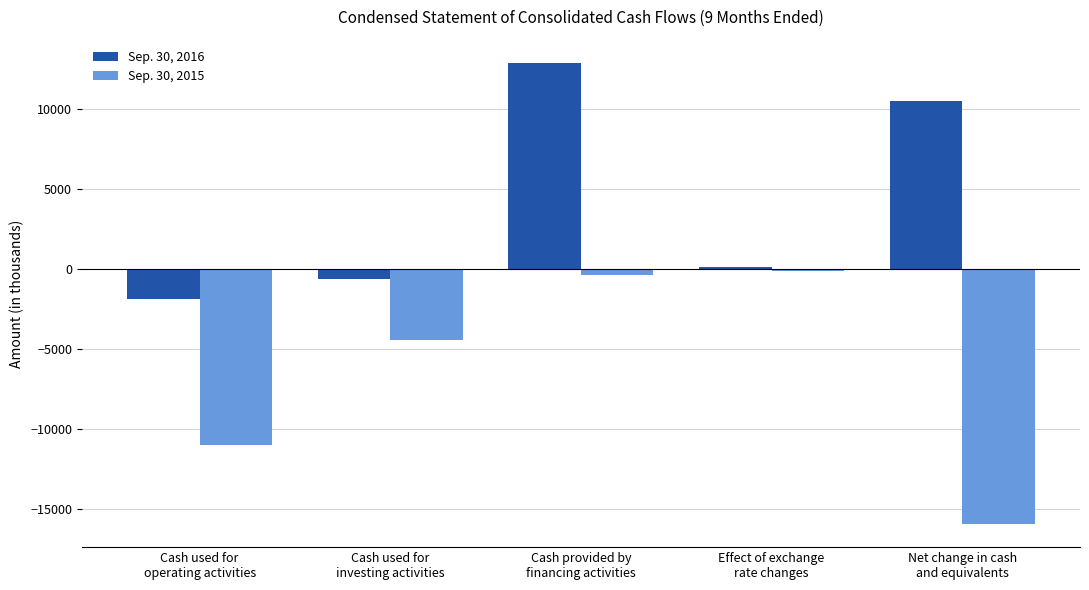

What is the difference between the Sep. 30, 2015 values at Cash used for
investing activities and Cash used for
operating activities?

6588